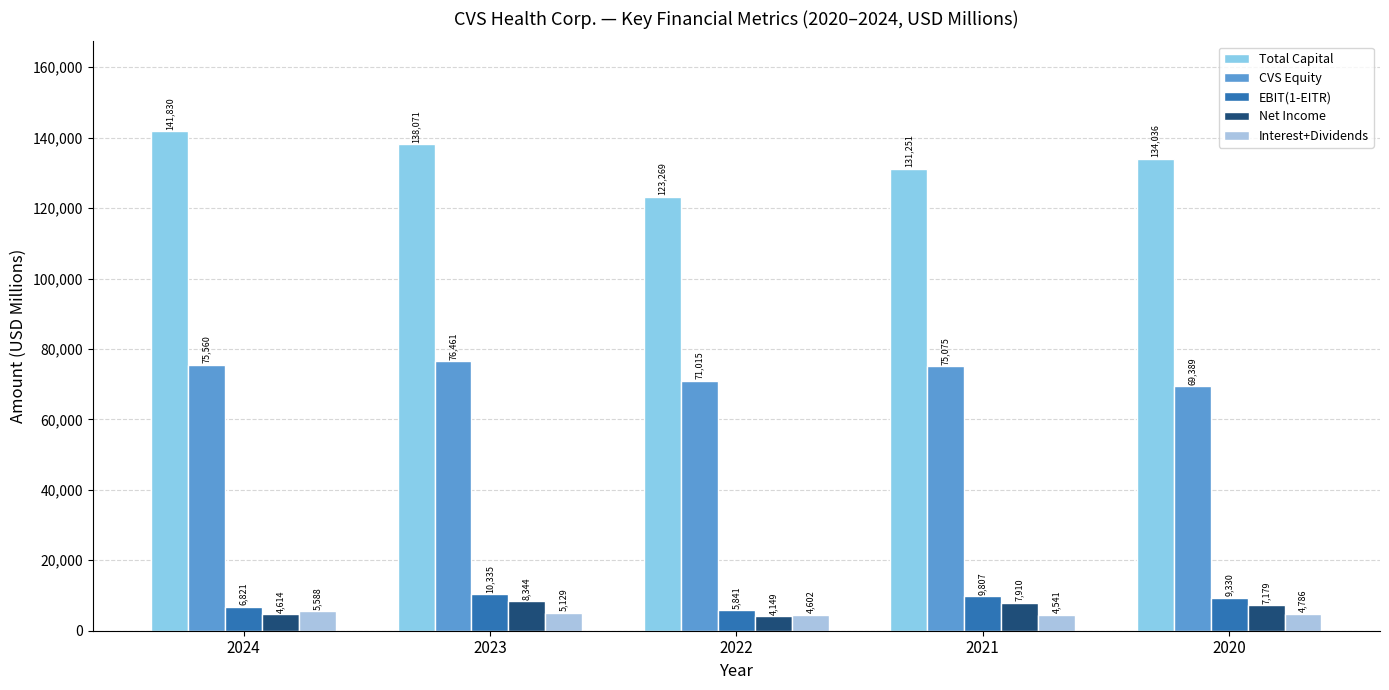

Count the number of data series in this chart.

5